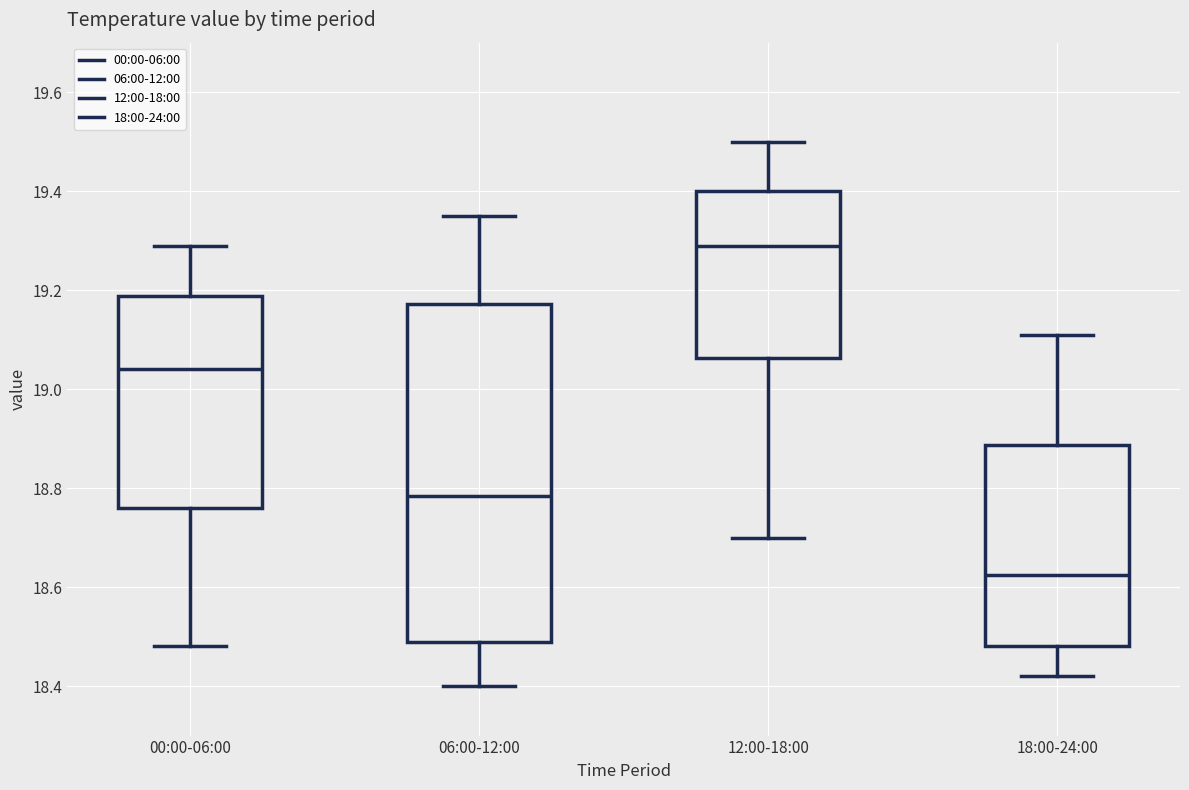

Reading left to right, read every box against the y-axis: the position of its median line, the range the box covers, and the ends of its whiskers. The values are not printed on the chart, so give them approximately, as read against the axis.

00:00-06:00: median 19.04, box 18.76 to 19.18, whiskers 18.48 to 19.30
06:00-12:00: median 18.78, box 18.50 to 19.18, whiskers 18.40 to 19.36
12:00-18:00: median 19.30, box 19.06 to 19.40, whiskers 18.70 to 19.50
18:00-24:00: median 18.62, box 18.48 to 18.88, whiskers 18.42 to 19.12